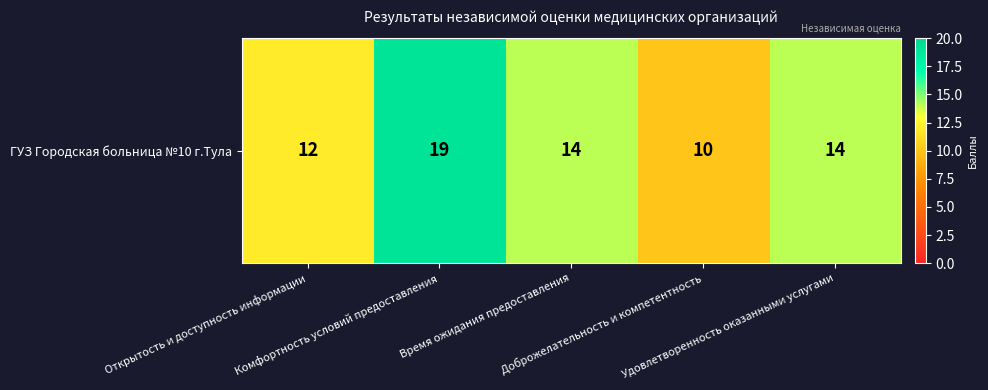

What is the difference between the second highest and minimum values?

4